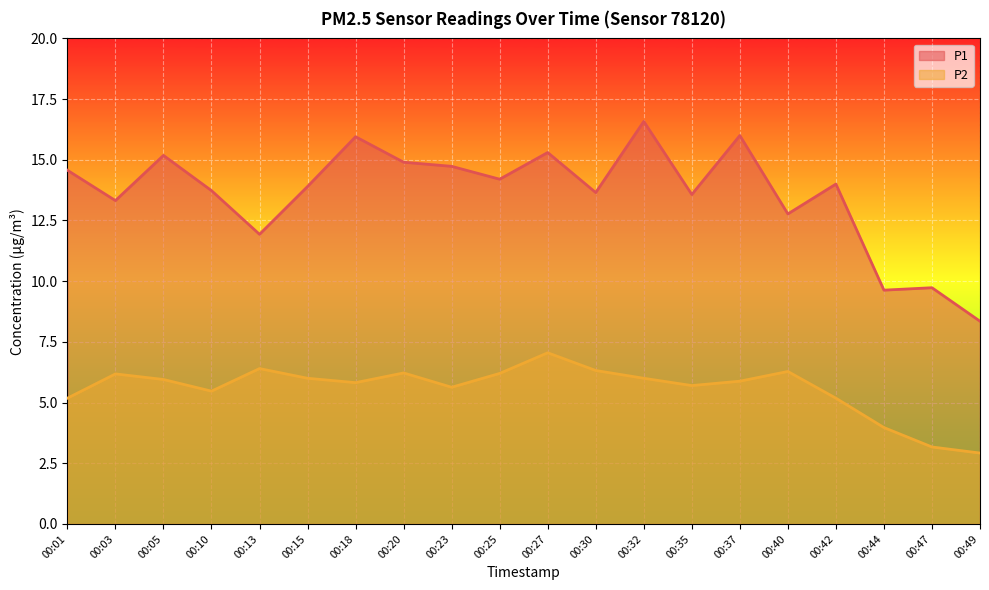

Does the chart display data point markers on the line(s)?

No